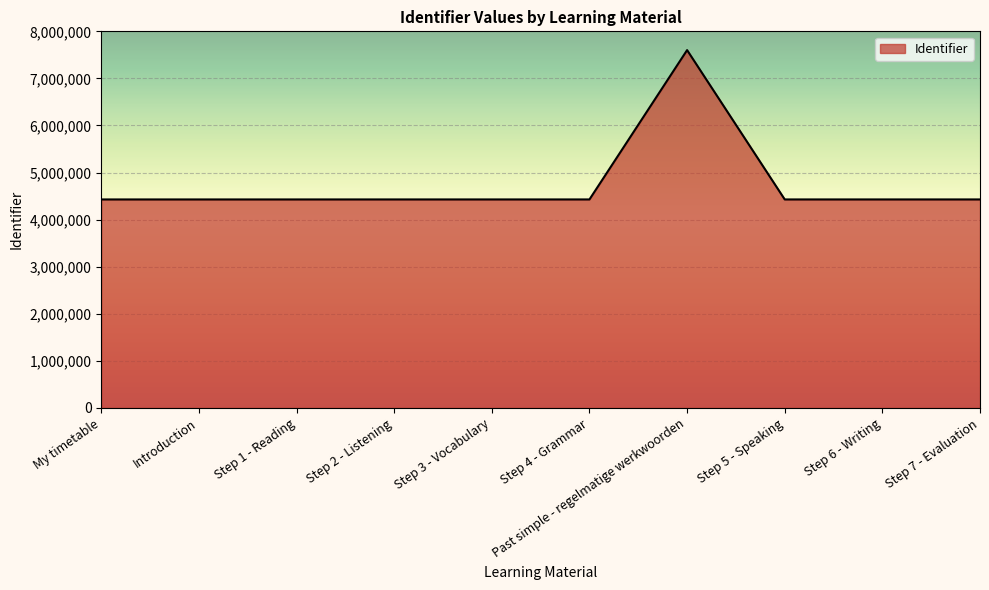

What is the minimum value shown in the chart?

4428882